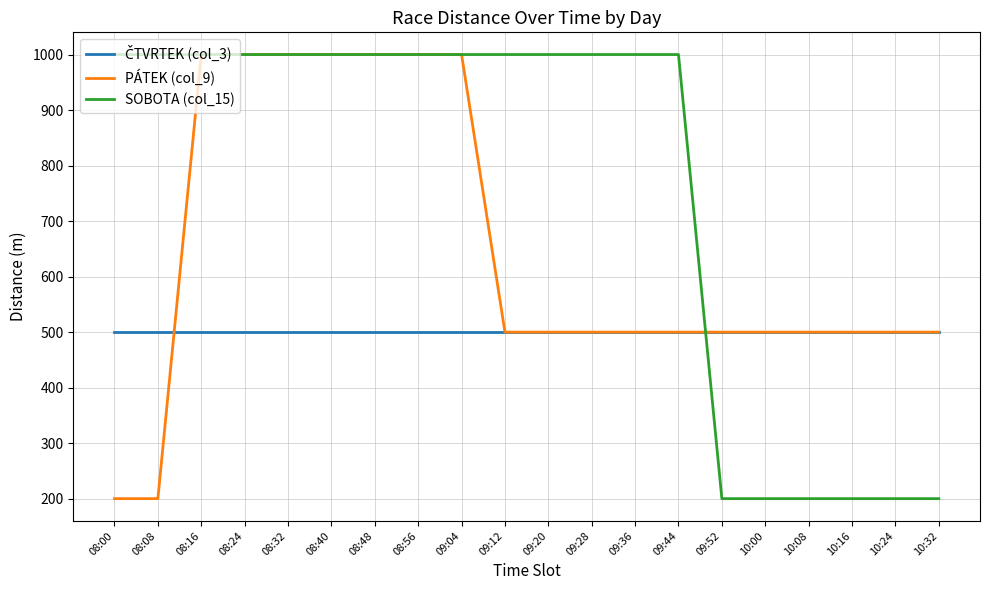

What is the spread (max minus min) of values at 09:52?

300